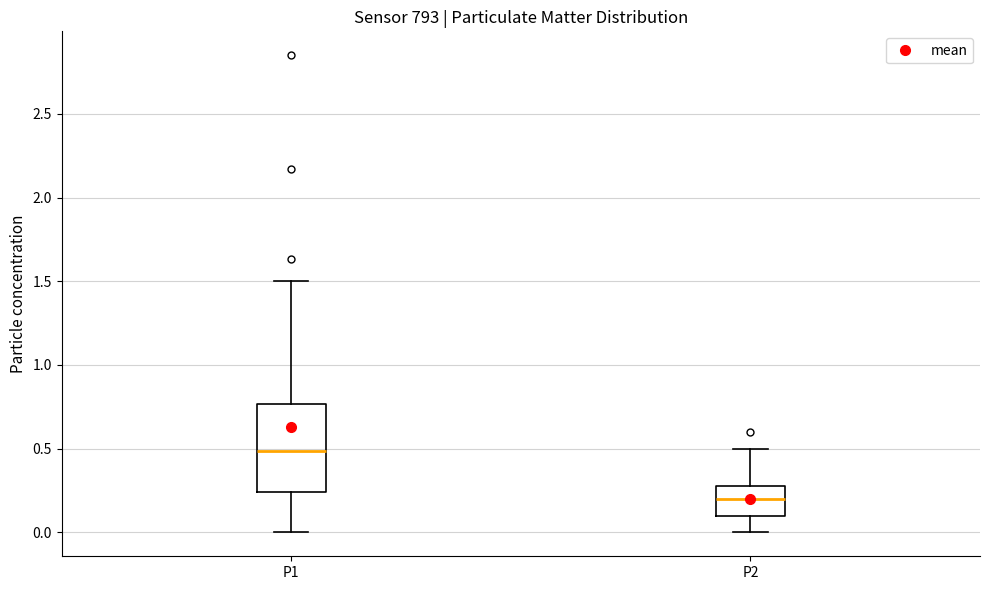

Reading left to right, read every box against the y-axis: the position of its median line, the range the box covers, and the ends of its whiskers. The values are not printed on the chart, so give them approximately, as read against the axis.

P1: median 0.50, box 0.25 to 0.75, whiskers 0.00 to 1.50
P2: median 0.20, box 0.10 to 0.30, whiskers 0.00 to 0.50